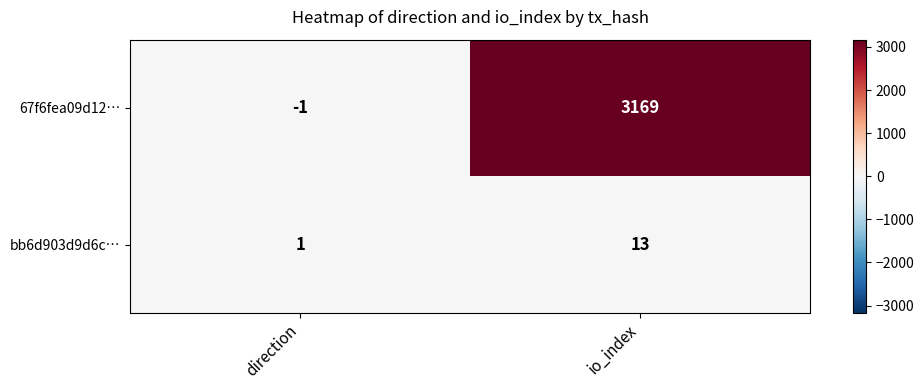

List the series in order of their overall mean, lowest first.

bb6d903d9d6c…, 67f6fea09d12…